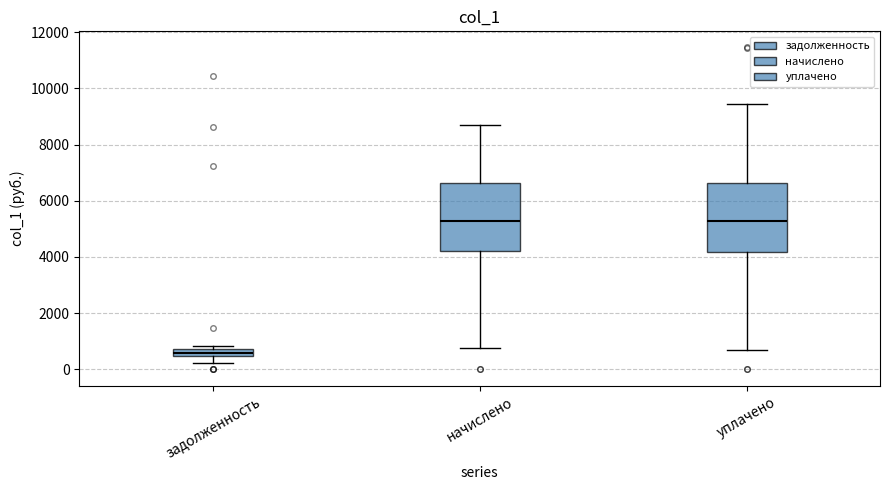

Which box has the lowest median line?

задолженность